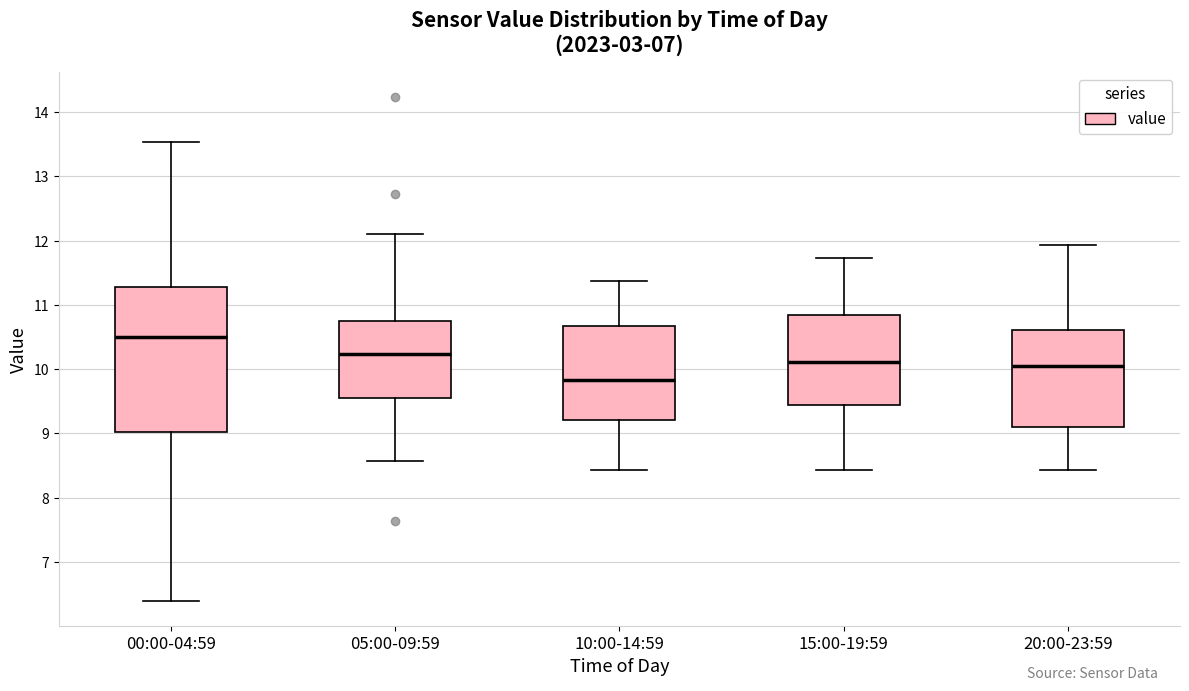

Reading left to right, transcribe this box plot: for each box, give where its median line is, the range the box spans, and where its two whiskers end, as read against the y-axis. The values are not printed on the chart, so give them approximately, as read against the axis.

00:00-04:59: median 10.5, box 9.0 to 11.3, whiskers 6.4 to 13.5
05:00-09:59: median 10.2, box 9.5 to 10.8, whiskers 8.6 to 12.1
10:00-14:59: median 9.8, box 9.2 to 10.7, whiskers 8.4 to 11.4
15:00-19:59: median 10.1, box 9.4 to 10.8, whiskers 8.4 to 11.7
20:00-23:59: median 10.1, box 9.1 to 10.6, whiskers 8.4 to 11.9